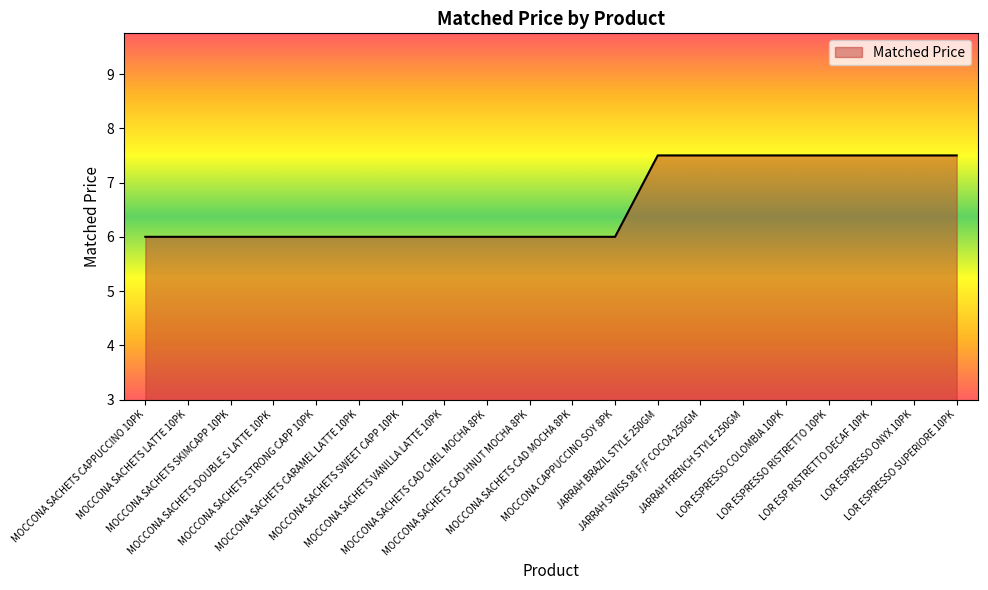

Which has a higher value, MOCCONA CAPPUCCINO SOY 8PK or JARRAH SWISS 98 F/F COCOA 250GM?

JARRAH SWISS 98 F/F COCOA 250GM